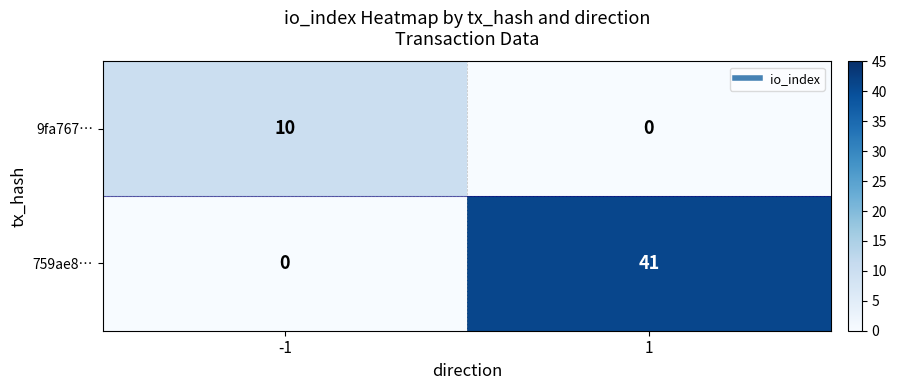

Reading left to right, extract all data points from this chart.

9fa767…: 10	0
759ae8…: 0	41